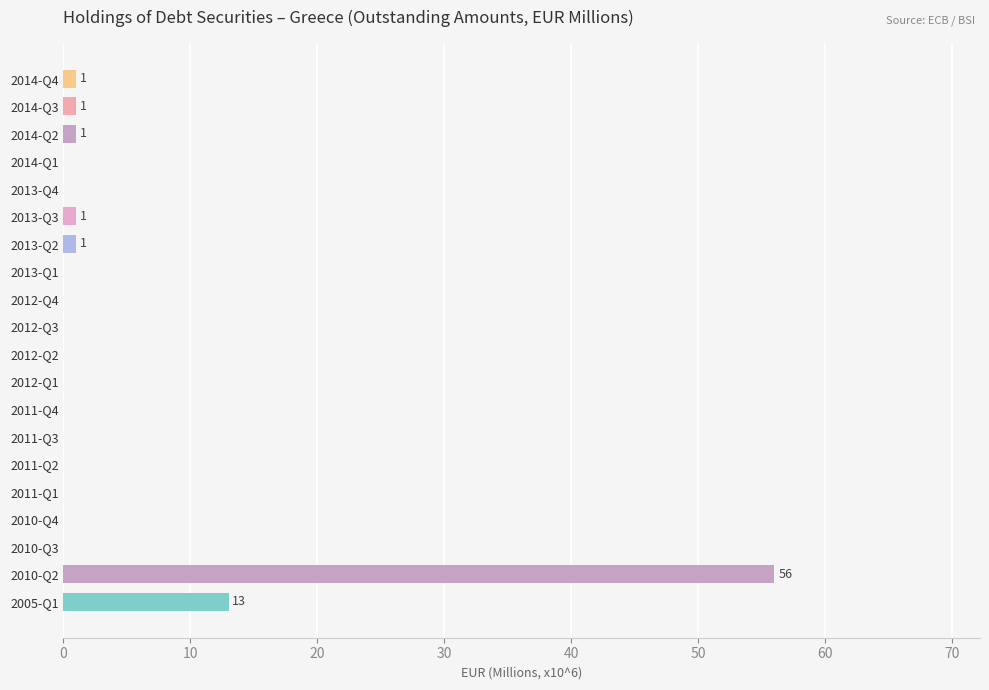

What is the sum of all values?

74